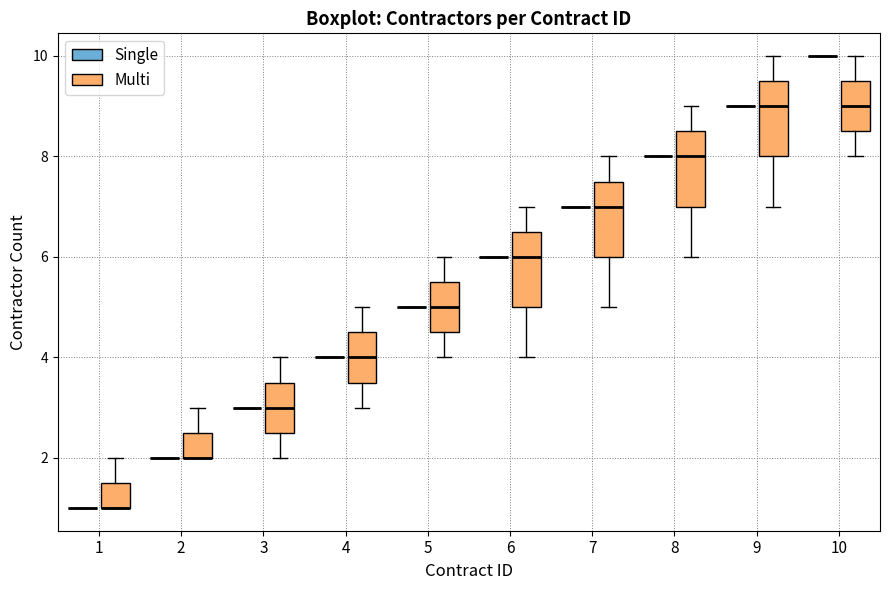

Reading left to right, transcribe this box plot: for each box, give where its median line is, the range the box spans, and where its two whiskers end, as read against the y-axis. The values are not printed on the chart, so give them approximately, as read against the axis.

1 (Single): box collapsed to a line at 1.0, whiskers 1.0 to 1.0
1 (Multi): median 1.0 (drawn on the box's lower edge), box 1.0 to 1.6, whiskers 1.0 to 2.0
2 (Single): box collapsed to a line at 2.0, whiskers 2.0 to 2.0
2 (Multi): median 2.0 (drawn on the box's lower edge), box 2.0 to 2.6, whiskers 2.0 to 3.0
3 (Single): box collapsed to a line at 3.0, whiskers 3.0 to 3.0
3 (Multi): median 3.0, box 2.6 to 3.6, whiskers 2.0 to 4.0
4 (Single): box collapsed to a line at 4.0, whiskers 4.0 to 4.0
4 (Multi): median 4.0, box 3.6 to 4.6, whiskers 3.0 to 5.0
5 (Single): box collapsed to a line at 5.0, whiskers 5.0 to 5.0
5 (Multi): median 5.0, box 4.6 to 5.6, whiskers 4.0 to 6.0
6 (Single): box collapsed to a line at 6.0, whiskers 6.0 to 6.0
6 (Multi): median 6.0, box 5.0 to 6.6, whiskers 4.0 to 7.0
7 (Single): box collapsed to a line at 7.0, whiskers 7.0 to 7.0
7 (Multi): median 7.0, box 6.0 to 7.6, whiskers 5.0 to 8.0
8 (Single): box collapsed to a line at 8.0, whiskers 8.0 to 8.0
8 (Multi): median 8.0, box 7.0 to 8.6, whiskers 6.0 to 9.0
9 (Single): box collapsed to a line at 9.0, whiskers 9.0 to 9.0
9 (Multi): median 9.0, box 8.0 to 9.6, whiskers 7.0 to 10.0
10 (Single): box collapsed to a line at 10.0, whiskers 10.0 to 10.0
10 (Multi): median 9.0, box 8.6 to 9.6, whiskers 8.0 to 10.0